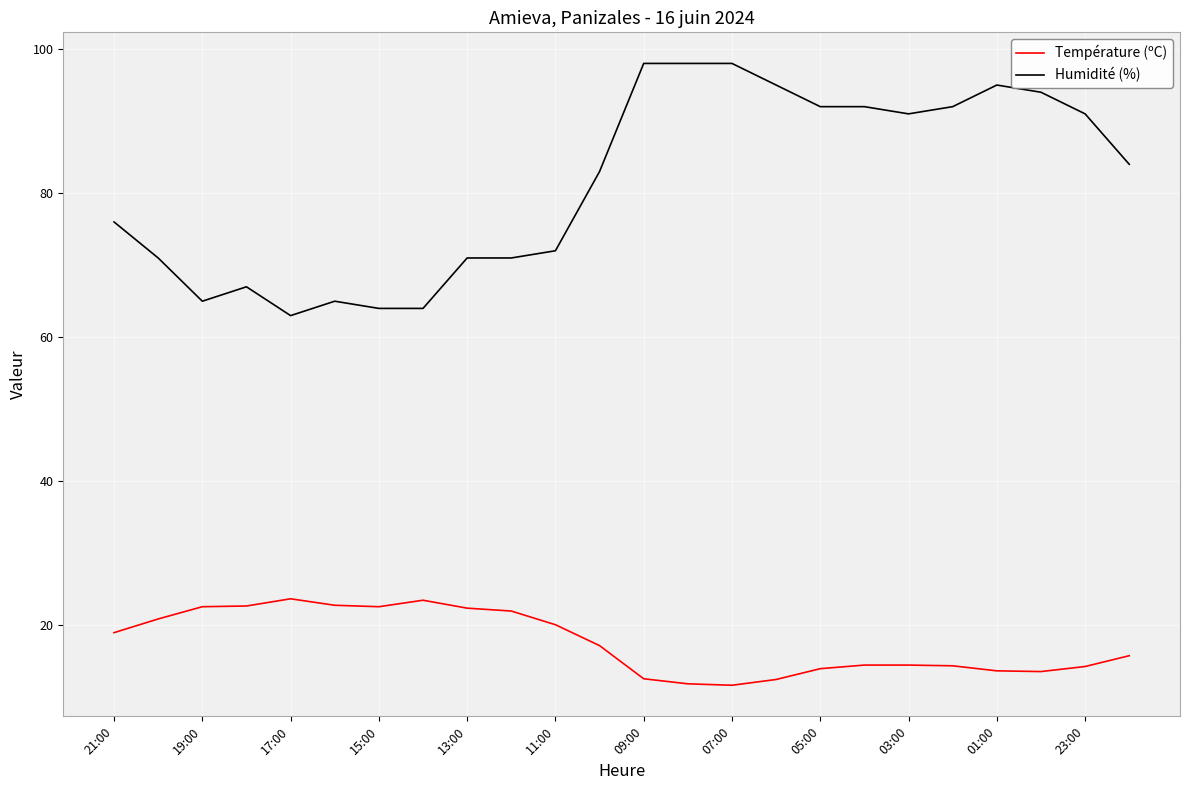

Which series has the widest spread of values?

Humidité (%)